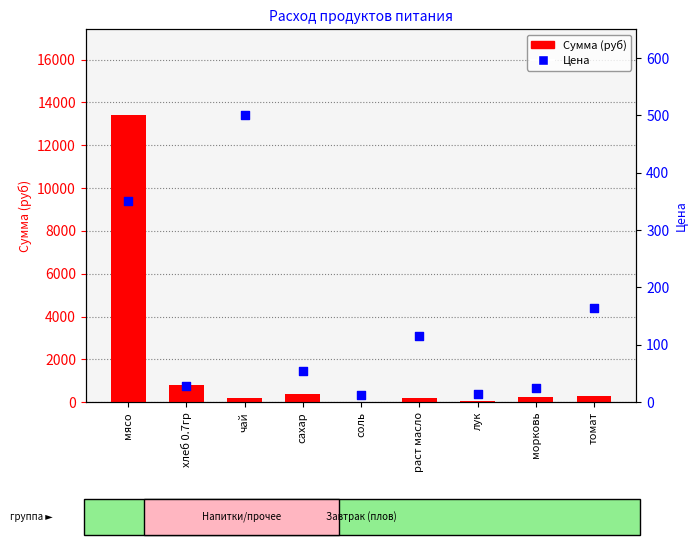

Which series has the largest total across all categories?

Сумма (руб)